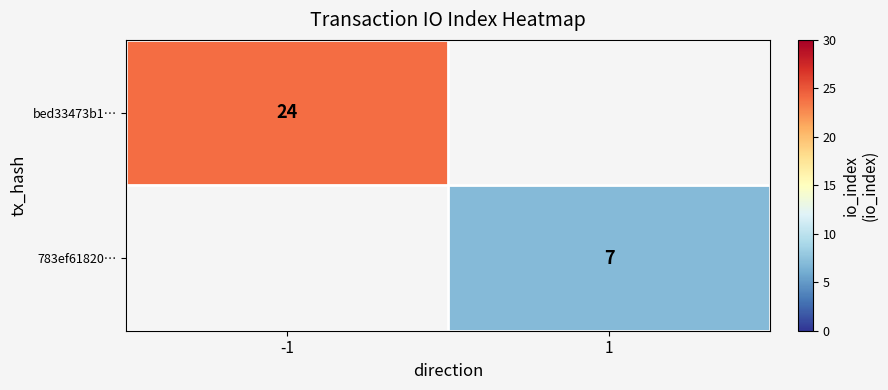

The 783ef61820… series shows 3 at 1. True or false?

False